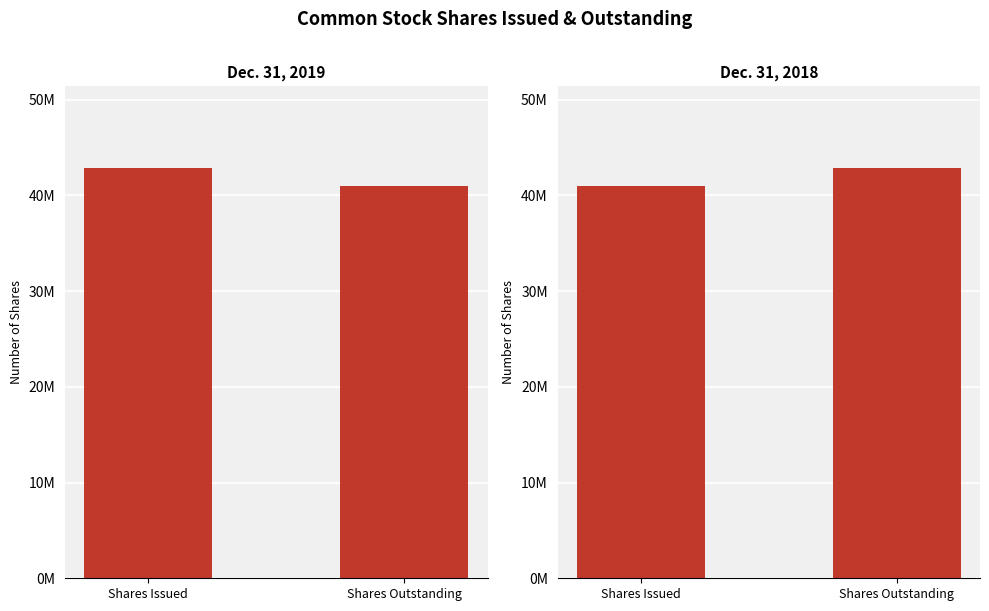

Which label corresponds to the largest value in the chart?

Shares Issued